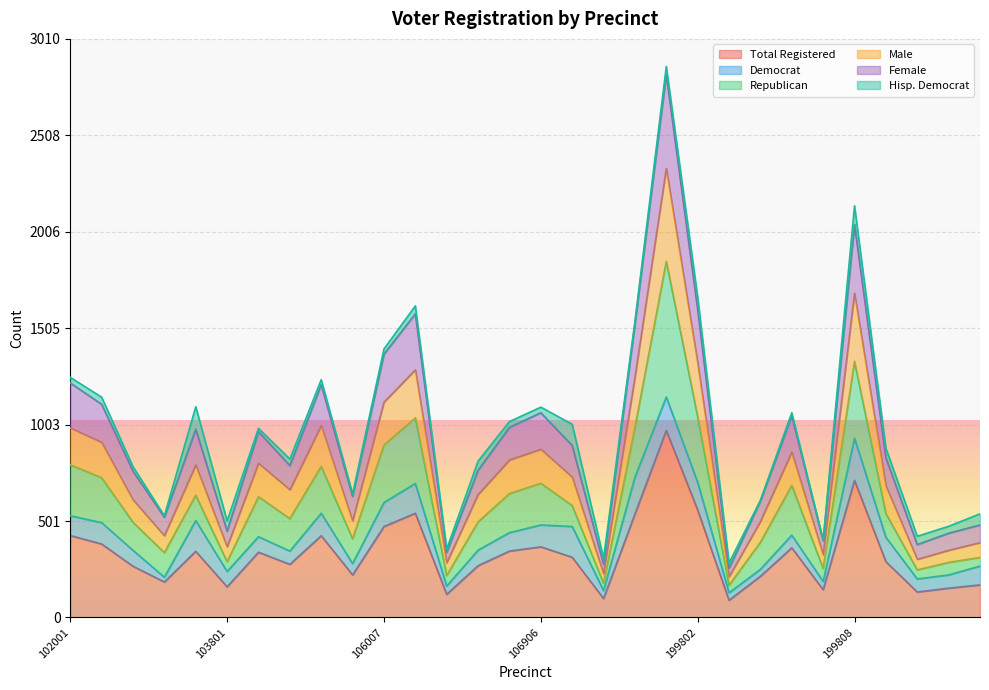

How many data points in totreg_r are less than 313?

15